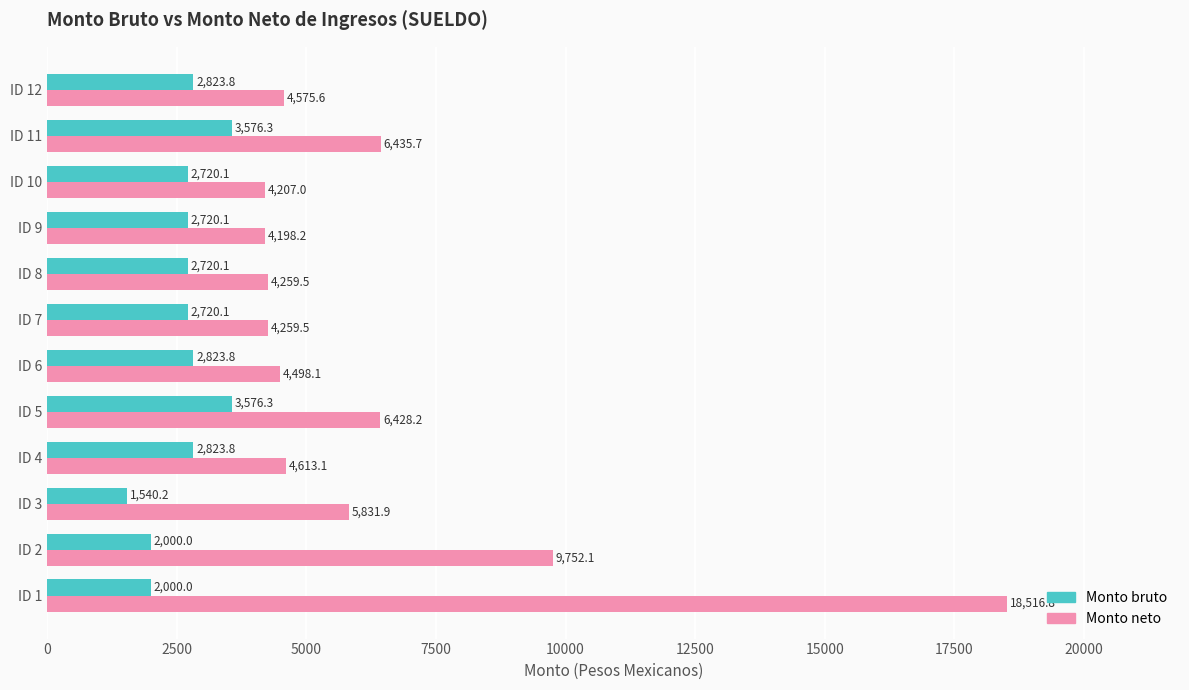

How many series are shown in this chart?

2